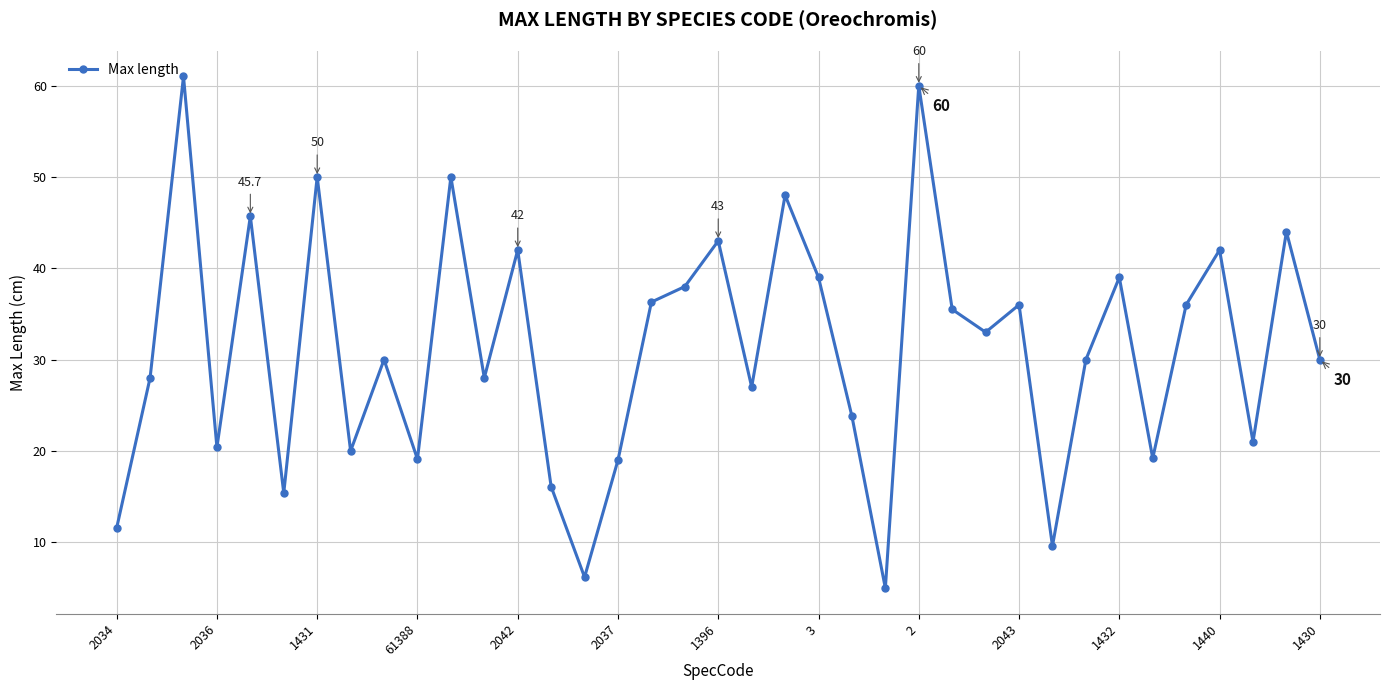

What is the average value?

31.3